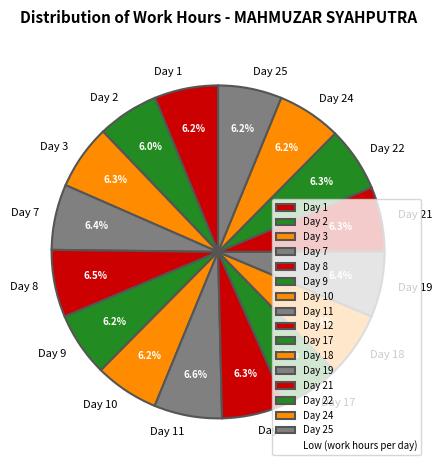

Do Day 25 and Day 24 together represent more than half of the pie?

No